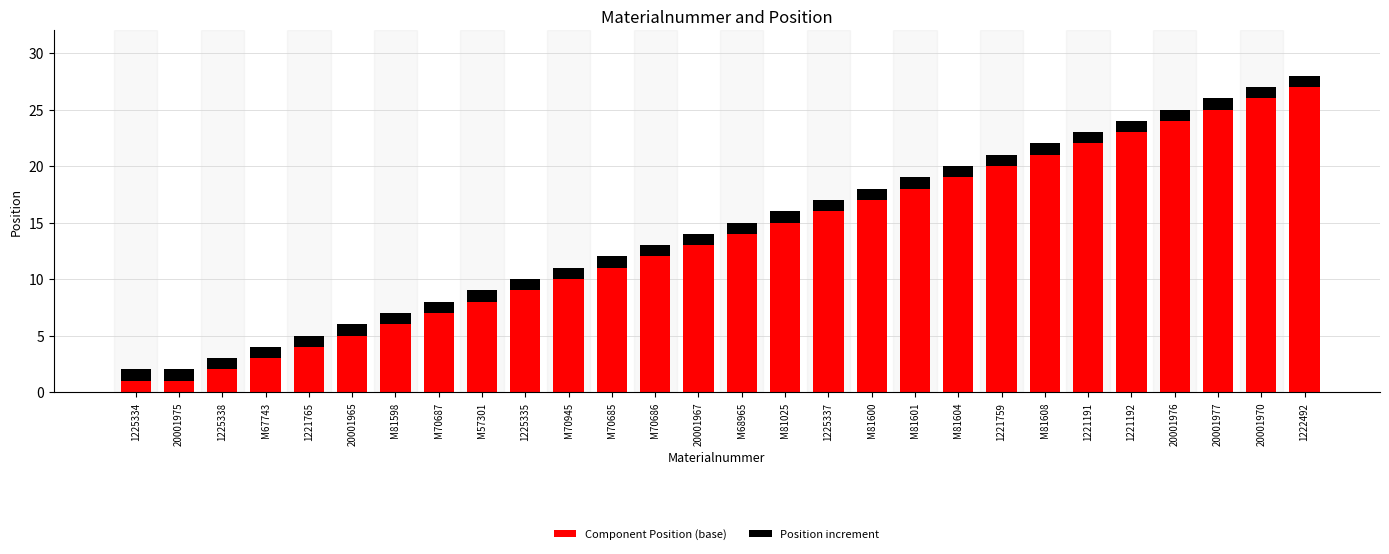

The Component Position (base) series shows 17 at M81600. True or false?

True